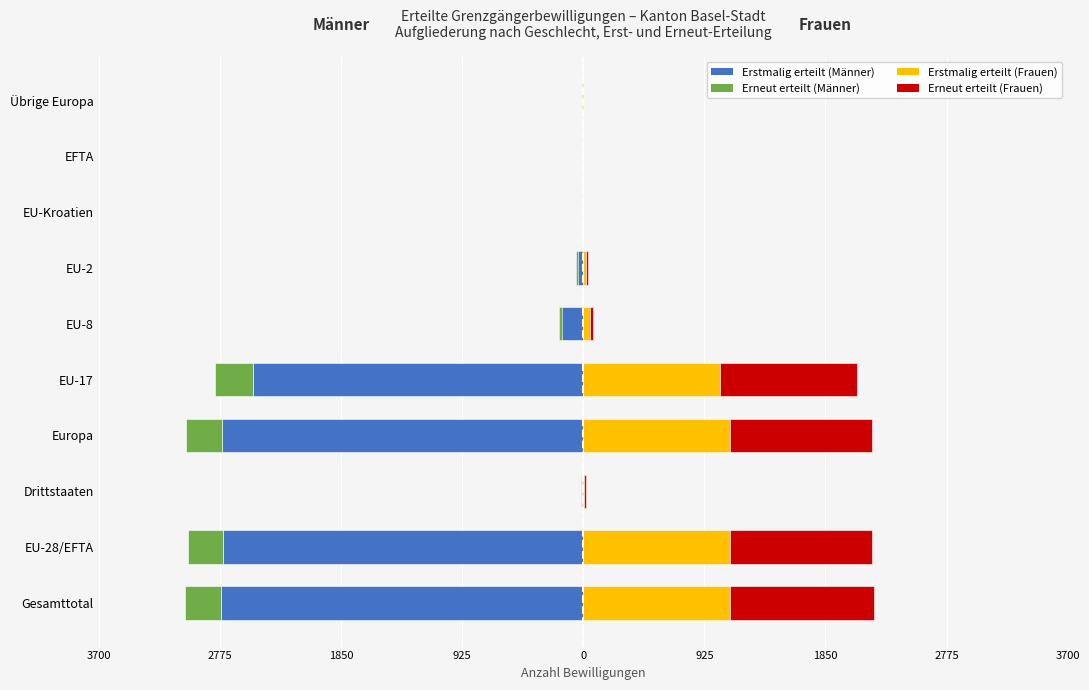

Is the value of Erneut erteilt (Frauen) at Europa greater than the value of Erneut erteilt (Männer) at EU-8?

Yes